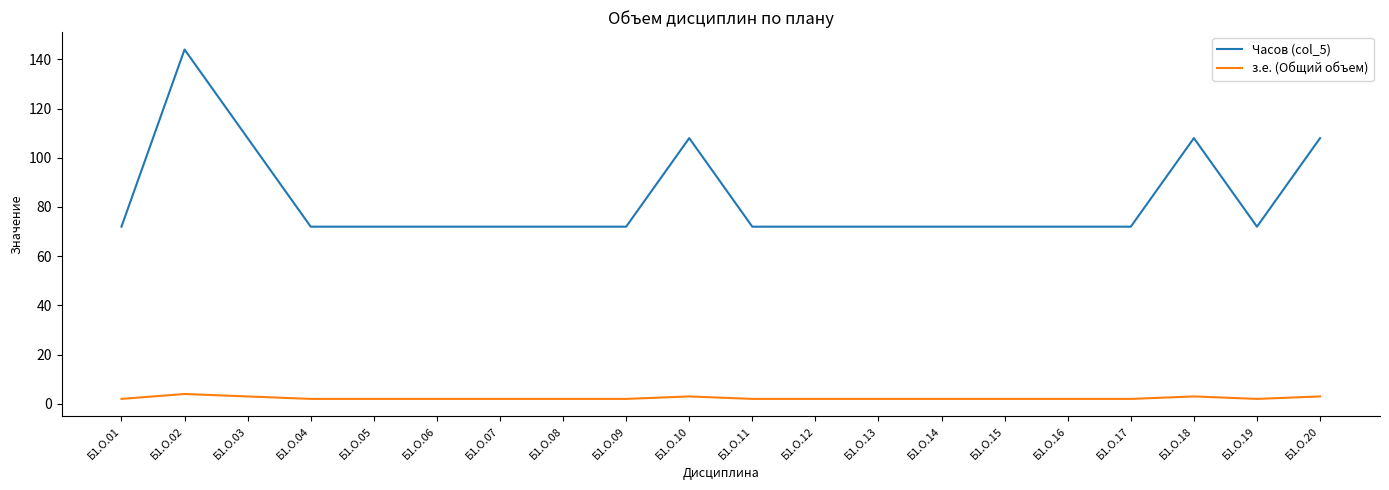

Reading right to left, extract all data points from this chart.

Часов (col_5): 108	72	108	72	72	72	72	72	72	72	108	72	72	72	72	72	72	108	144	72
з.е. (Общий объем): 3	2	3	2	2	2	2	2	2	2	3	2	2	2	2	2	2	3	4	2